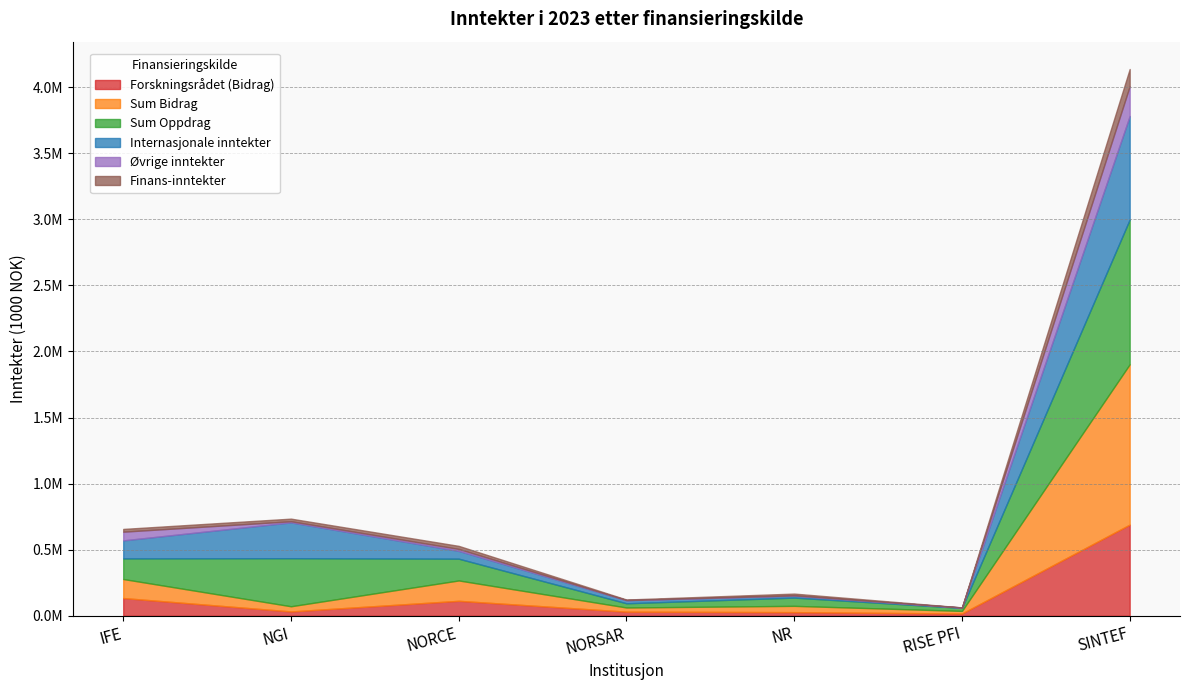

How many lines are shown in the chart?

6